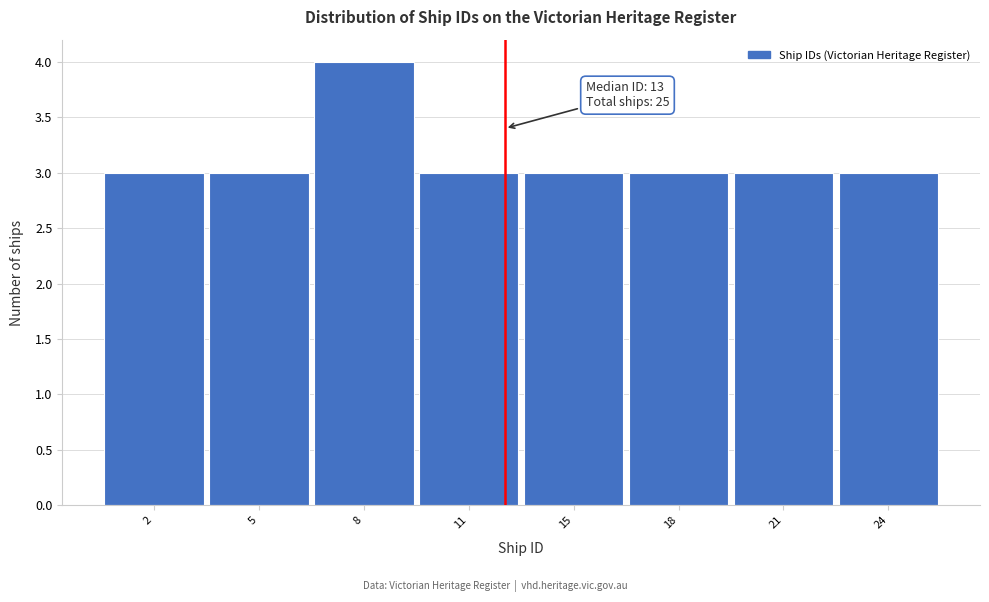

Reading right to left, list all the values displayed in this chart.

24=3	21=3	18=3	15=3	11=3	8=4	5=3	2=3